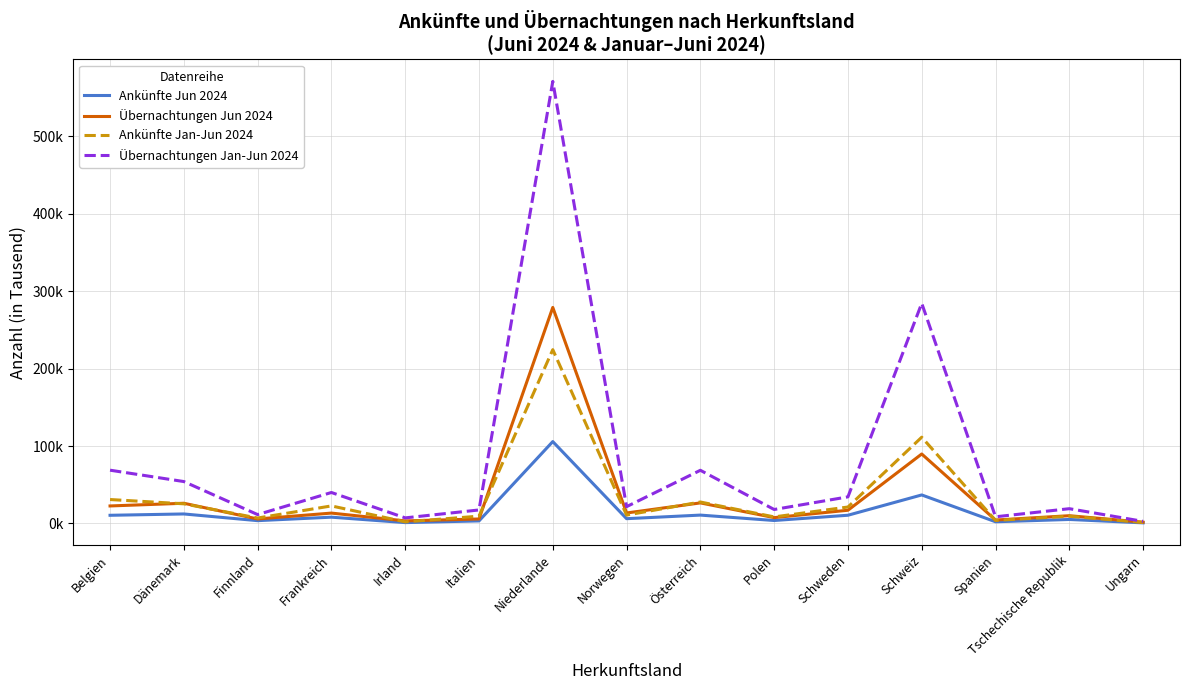

What are all the series names shown in the legend?

Ankünfte Jun 2024, Übernachtungen Jun 2024, Ankünfte Jan-Jun 2024, Übernachtungen Jan-Jun 2024